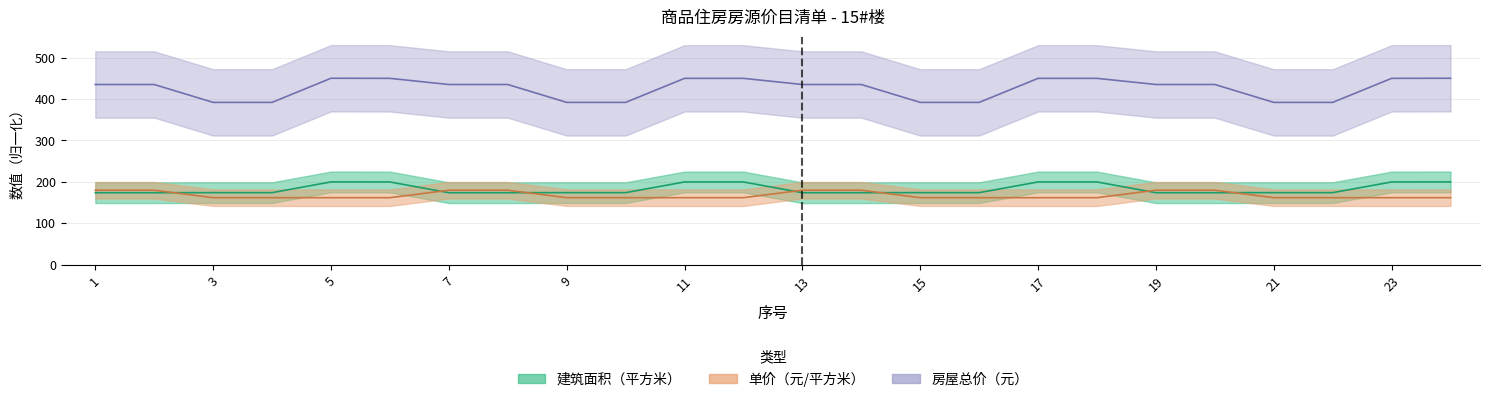

What are all the series names shown in the legend?

建筑面积（平方米）, 单价（元/平方米）, 房屋总价（元）